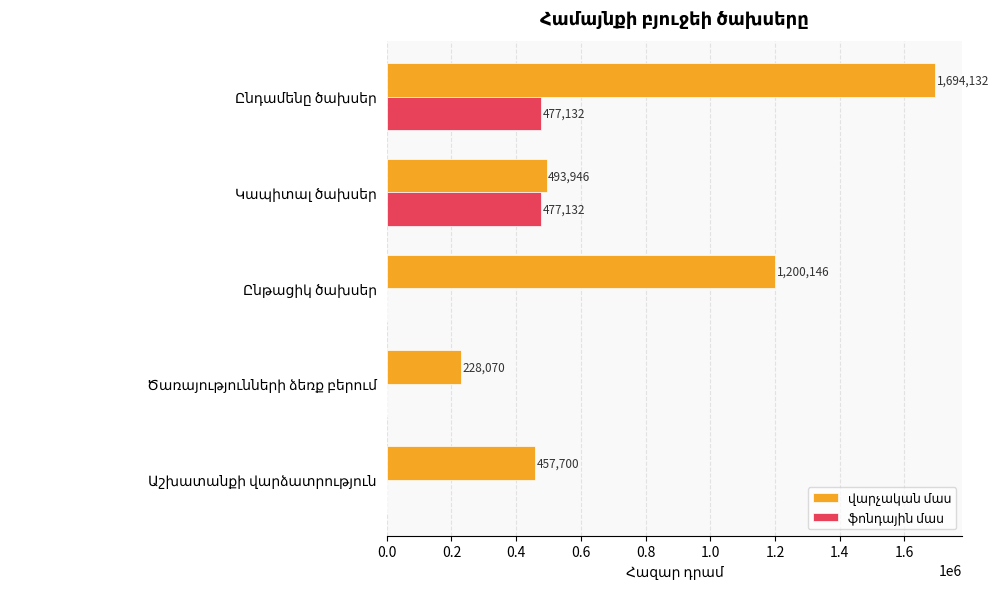

What is the difference between the maximum and second lowest values in the վարչական մաս series?

1236432.4